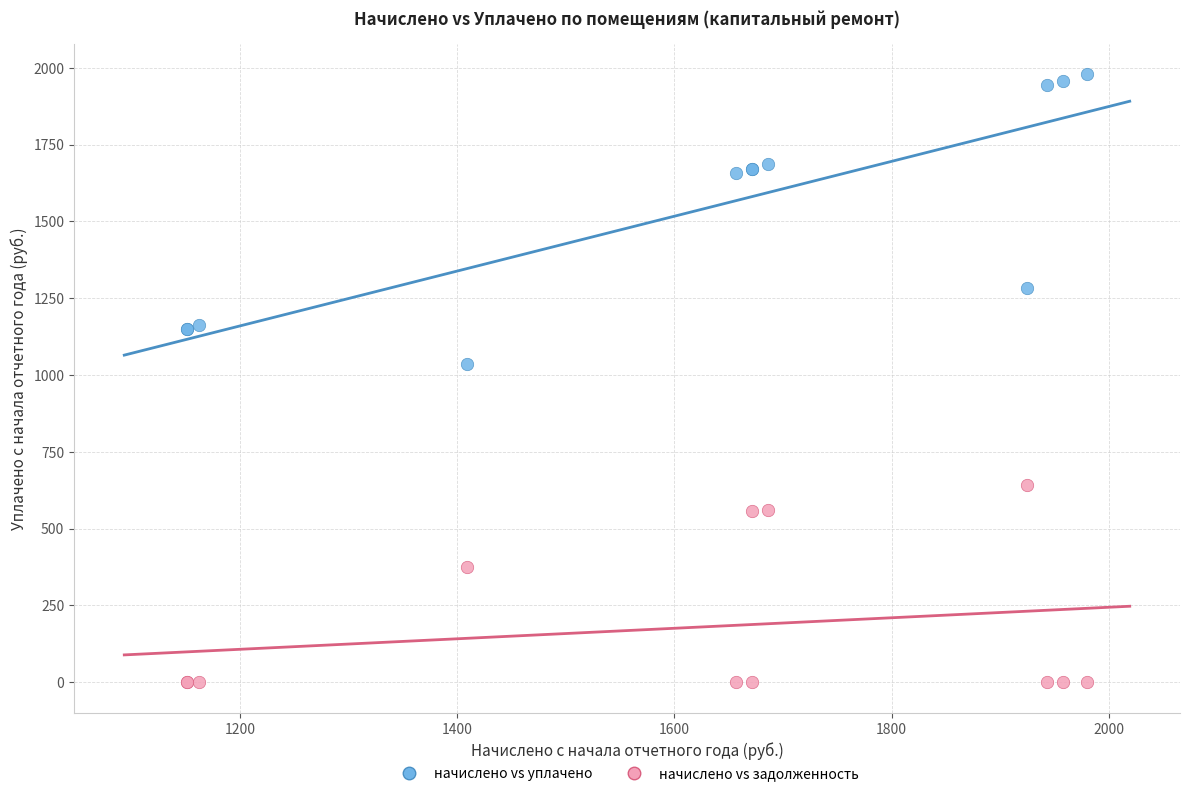

Which series contains the lowest Y value?

начислено vs задолженность